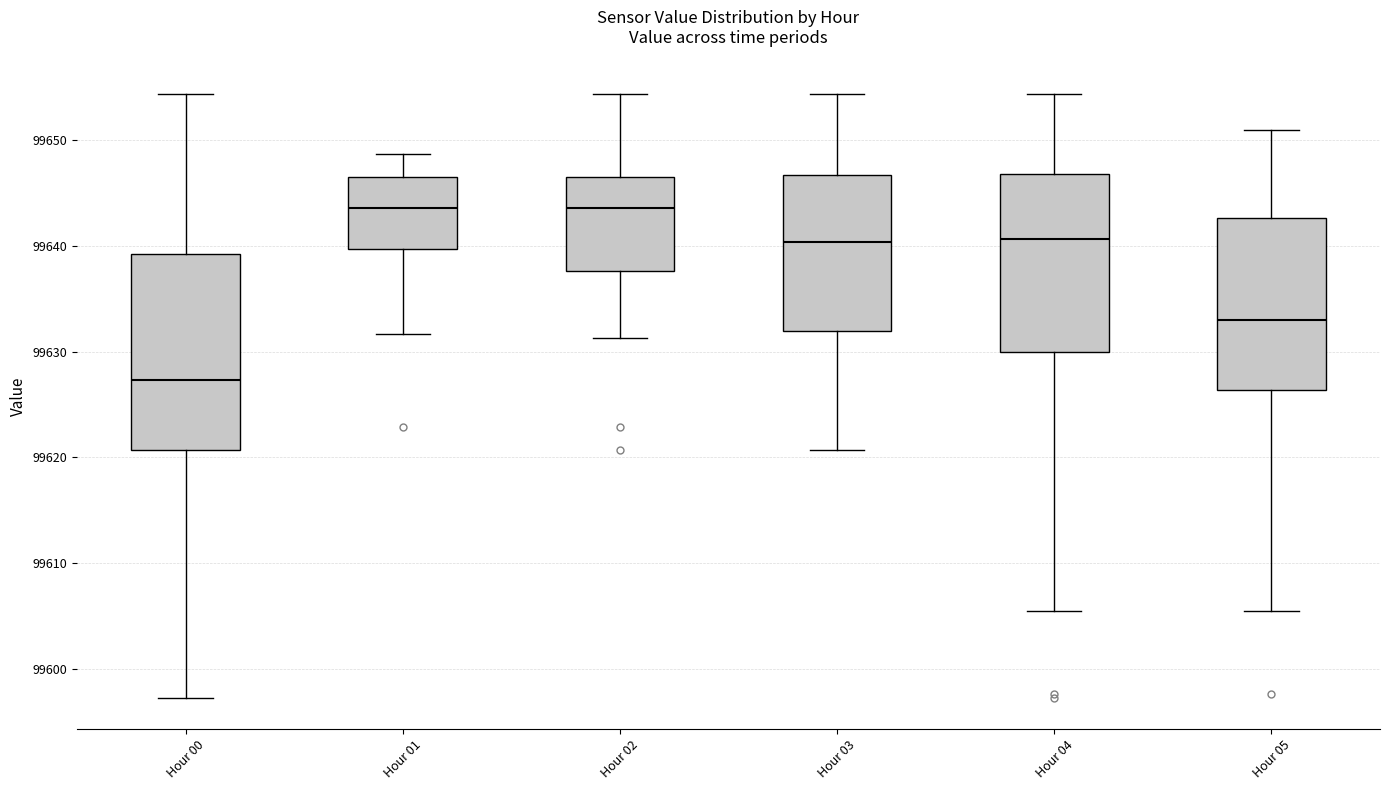

Which box is the tallest, from its lower edge to its upper edge?

Hour 00